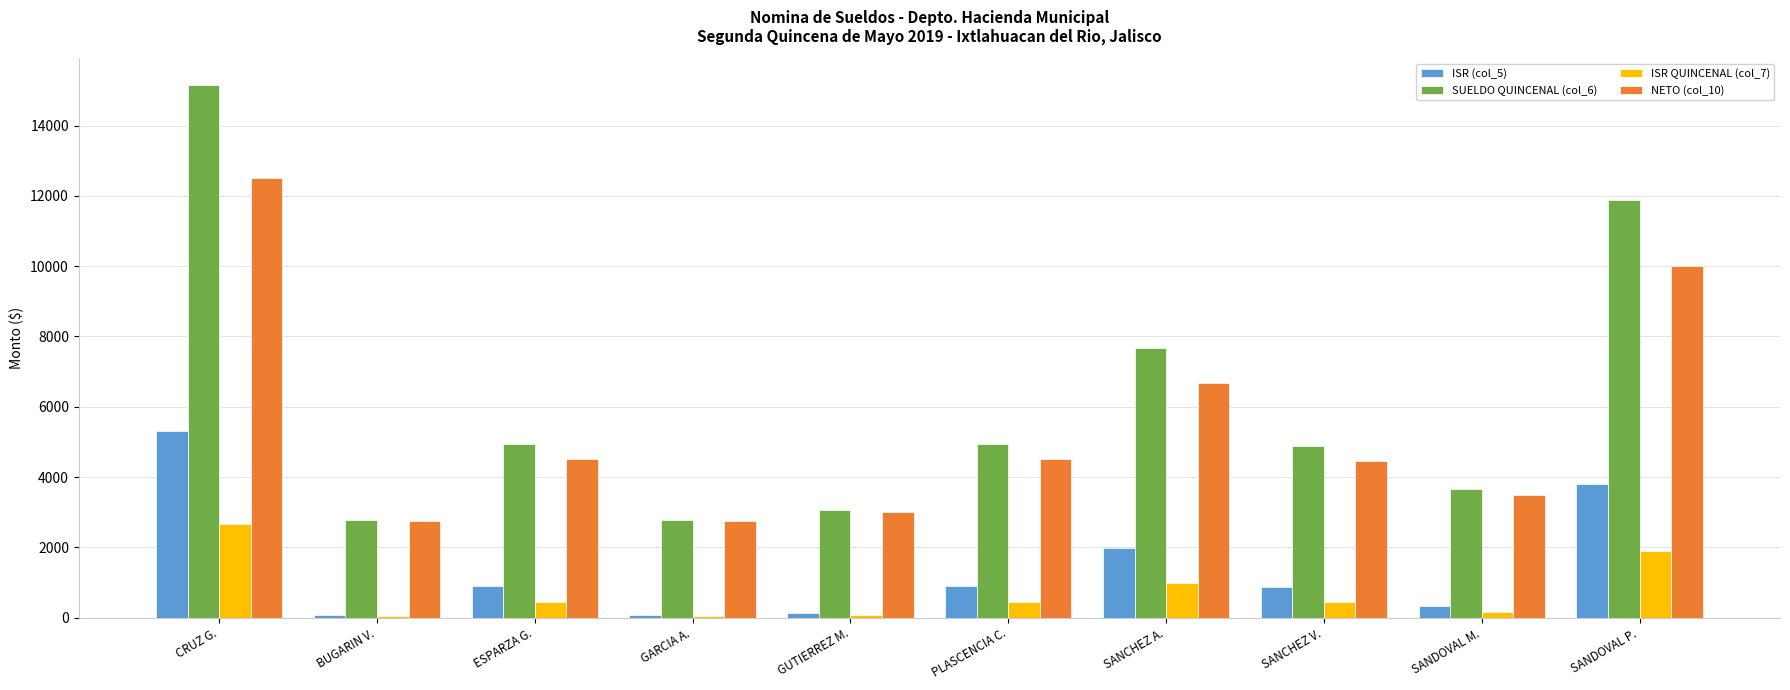

What is the difference between the NETO (col_10) values at SANDOVAL M. and SANCHEZ V.?

950.4